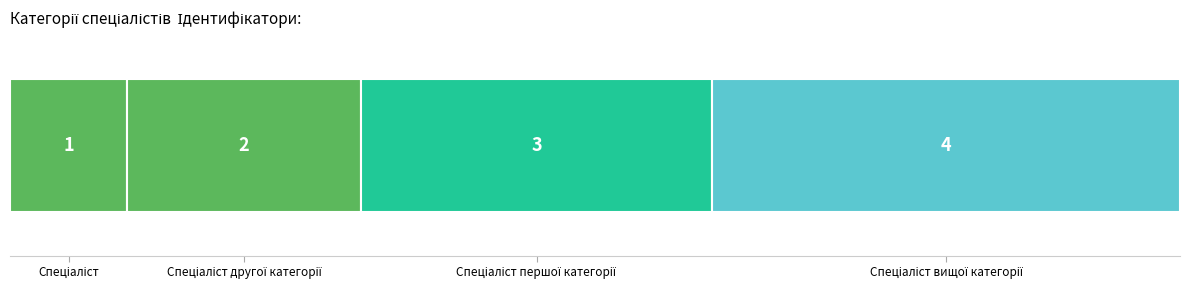

What position from the left is Спеціаліст другої категорії?

2